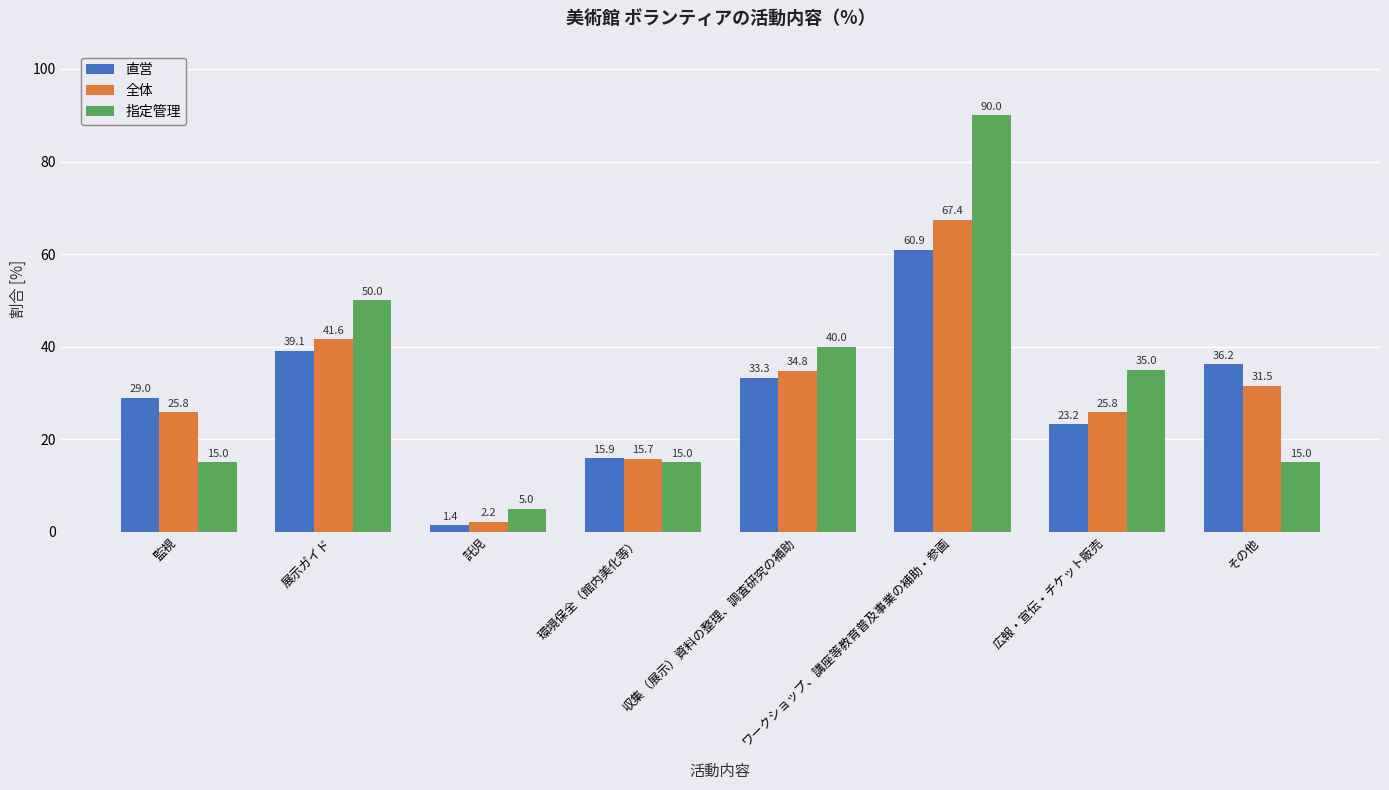

What is the label of the 6th bar from the left?

ワークショップ、講座等教育普及事業の補助・参画